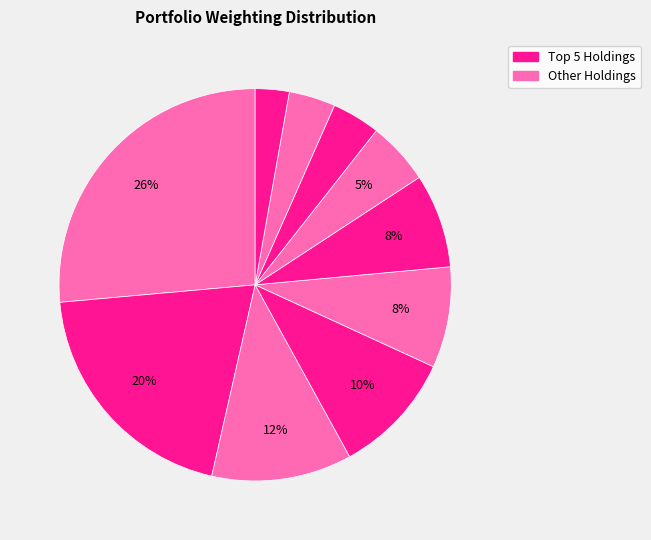

To the nearest percent, what is the difference between the largest and smallest slice percentages?

24%